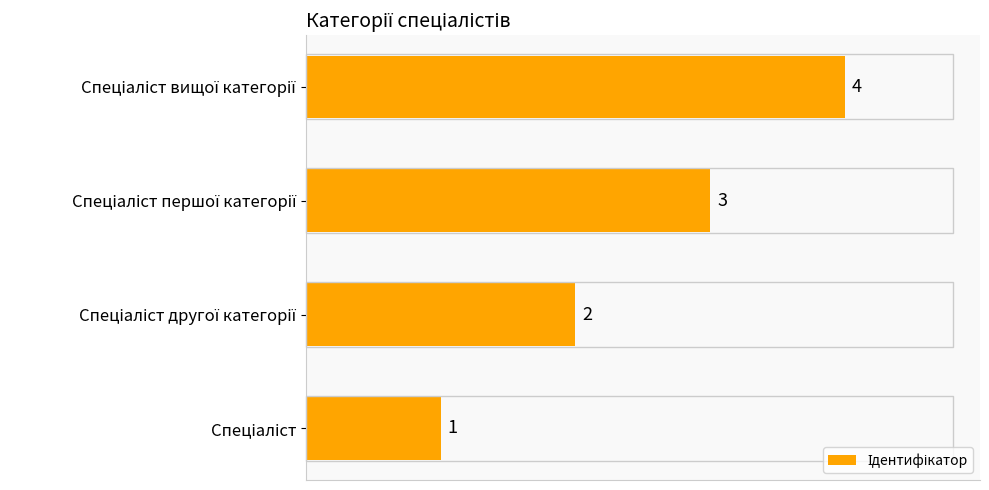

Does the chart contain stacked bars?

No